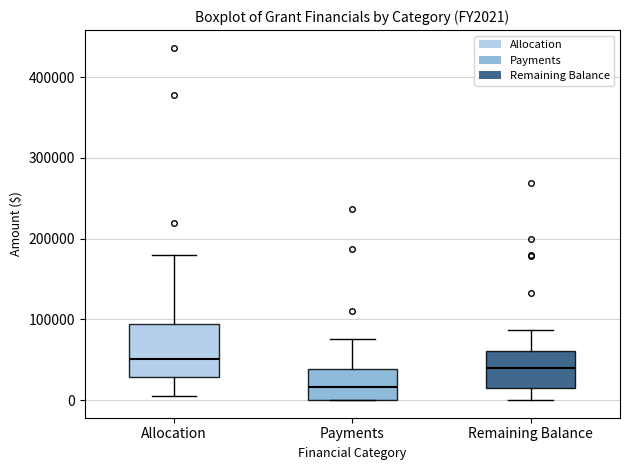

Which box is the tallest, from its lower edge to its upper edge?

Allocation